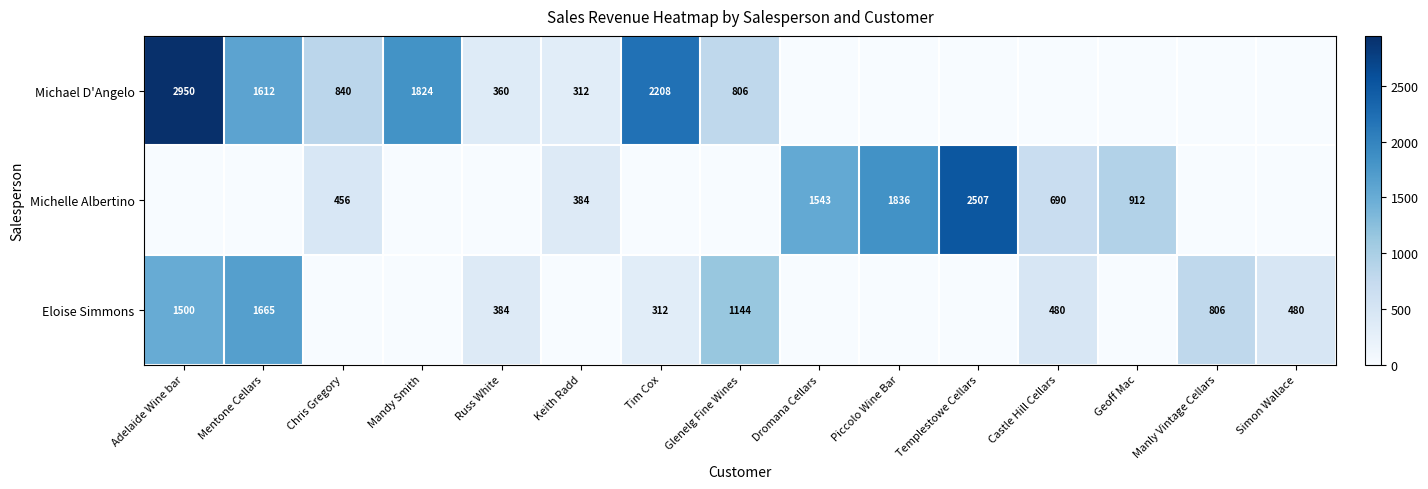

The Michael D'Angelo series shows 1824 at Mandy Smith. True or false?

True